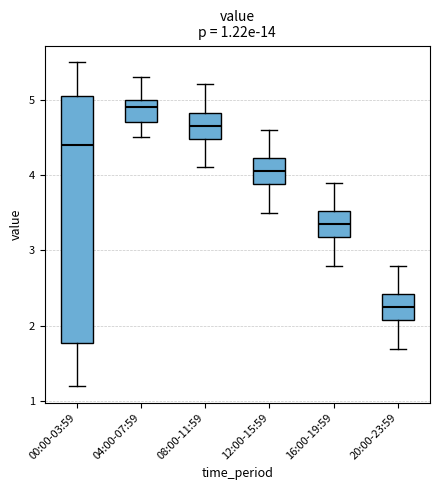

Which box's median line is the lowest?

20:00-23:59